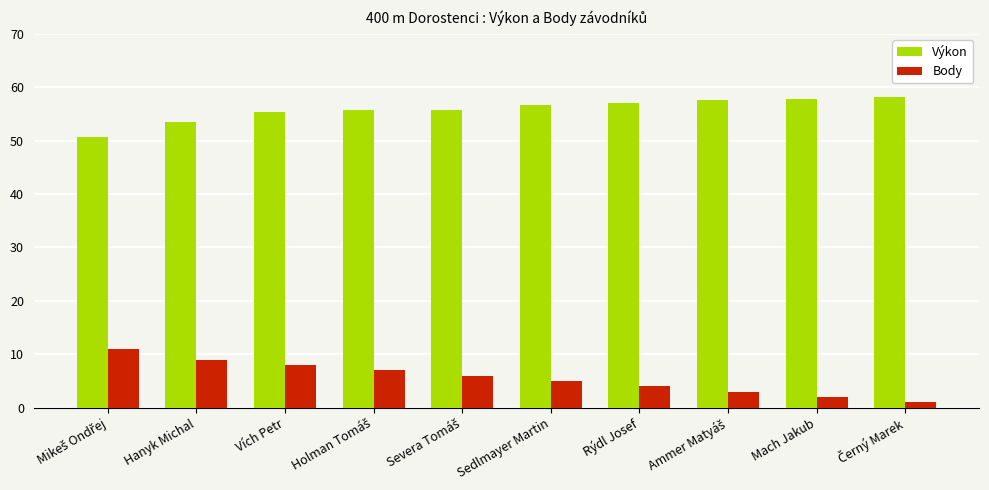

What are all the series names shown in the legend?

Výkon, Body